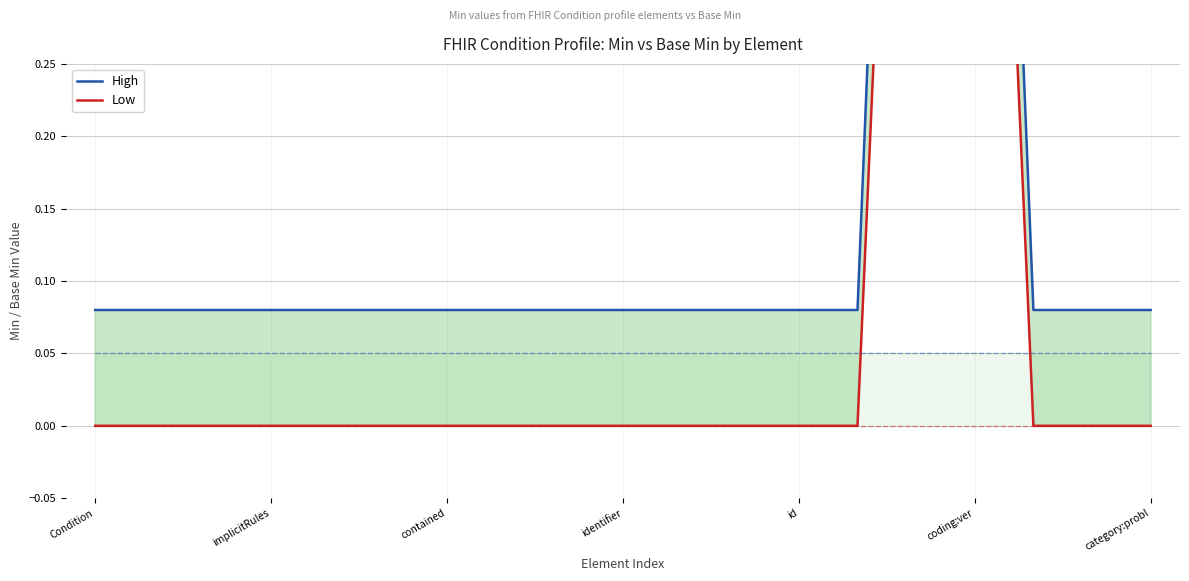

What is the average value of the High series?

0.2